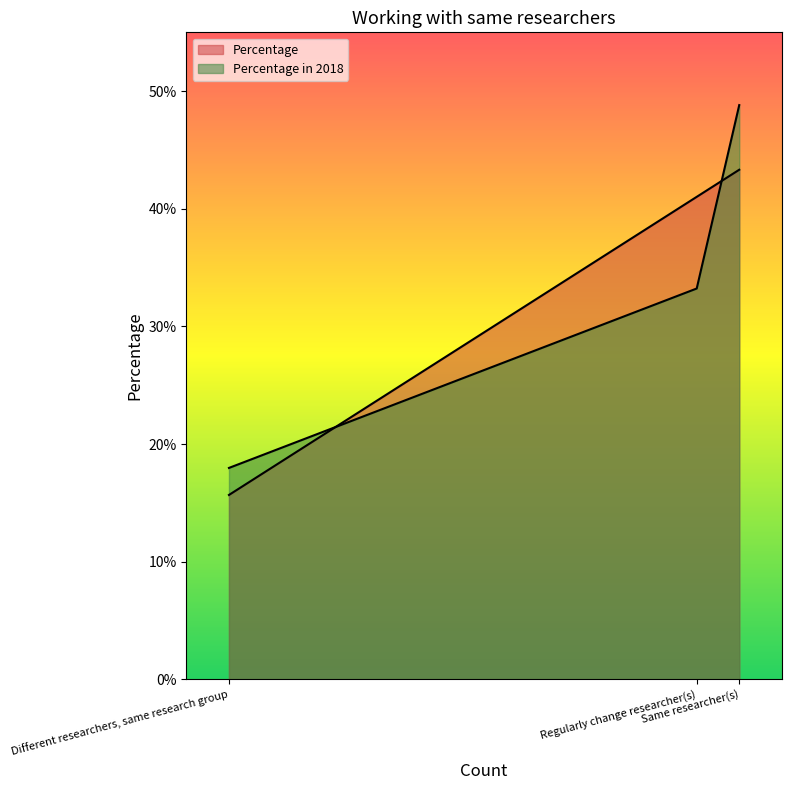

Reading right to left, list all the values displayed in this chart.

Percentage: 43.3	41.0	15.7
Percentage in 2018: 48.8	33.2	18.0